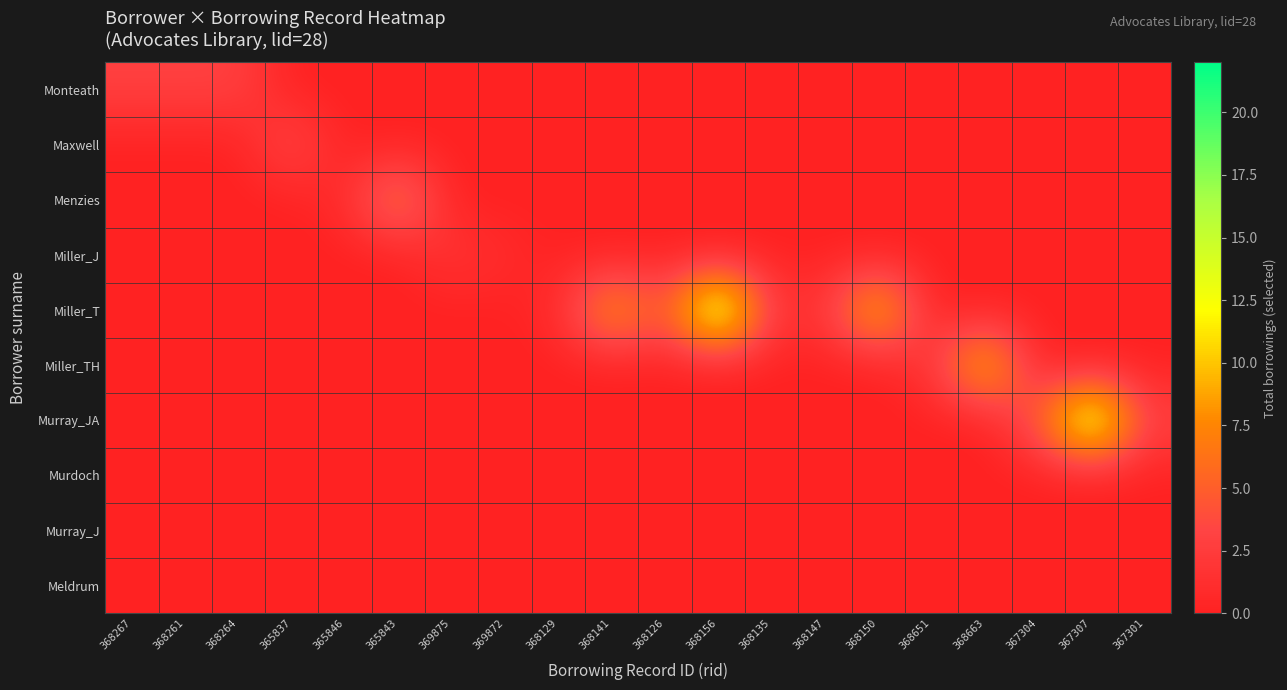

Reading left to right, list all the values displayed in this chart.

Monteath: 368267=3	368261=3	368264=3	365837=0	365846=0	365843=0	369875=0	369872=0	368129=0	368141=0	368126=0	368156=0	368135=0	368147=0	368150=0	368651=0	368663=0	367304=0	367307=0	367301=0
Maxwell: 368267=0	368261=0	368264=0	365837=4	365846=0	365843=0	369875=0	369872=0	368129=0	368141=0	368126=0	368156=0	368135=0	368147=0	368150=0	368651=0	368663=0	367304=0	367307=0	367301=0
Menzies: 368267=0	368261=0	368264=0	365837=0	365846=1	365843=8	369875=0	369872=0	368129=0	368141=0	368126=0	368156=0	368135=0	368147=0	368150=0	368651=0	368663=0	367304=0	367307=0	367301=0
Miller_J: 368267=0	368261=0	368264=0	365837=0	365846=0	365843=0	369875=2	369872=1	368129=0	368141=0	368126=0	368156=0	368135=0	368147=0	368150=0	368651=0	368663=0	367304=0	367307=0	367301=0
Miller_T: 368267=0	368261=0	368264=0	365837=0	365846=0	365843=0	369875=0	369872=0	368129=1	368141=10	368126=4	368156=19	368135=2	368147=2	368150=12	368651=0	368663=0	367304=0	367307=0	367301=0
Miller_TH: 368267=0	368261=0	368264=0	365837=0	365846=0	365843=0	369875=0	369872=0	368129=0	368141=0	368126=0	368156=0	368135=0	368147=0	368150=0	368651=2	368663=12	367304=0	367307=0	367301=0
Murray_JA: 368267=0	368261=0	368264=0	365837=0	365846=0	365843=0	369875=0	369872=0	368129=0	368141=0	368126=0	368156=0	368135=0	368147=0	368150=0	368651=0	368663=0	367304=5	367307=18	367301=3
Murdoch: 368267=0	368261=0	368264=0	365837=0	365846=0	365843=0	369875=0	369872=0	368129=0	368141=0	368126=0	368156=0	368135=0	368147=0	368150=0	368651=0	368663=0	367304=0	367307=0	367301=0
Murray_J: 368267=0	368261=0	368264=0	365837=0	365846=0	365843=0	369875=0	369872=0	368129=0	368141=0	368126=0	368156=0	368135=0	368147=0	368150=0	368651=0	368663=0	367304=0	367307=0	367301=0
Meldrum: 368267=0	368261=0	368264=0	365837=0	365846=0	365843=0	369875=0	369872=0	368129=0	368141=0	368126=0	368156=0	368135=0	368147=0	368150=0	368651=0	368663=0	367304=0	367307=0	367301=0